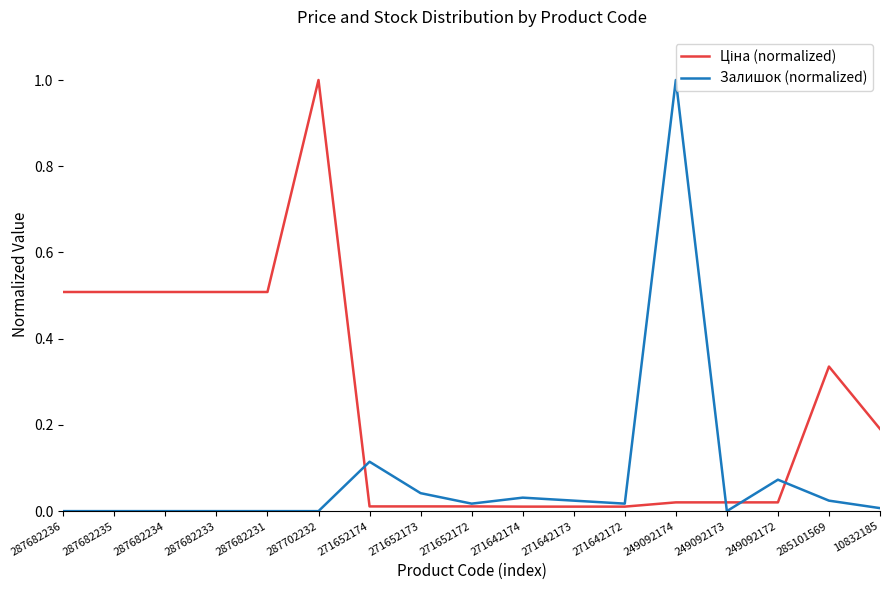

Is it true that Залишок (normalized) equals -0.6 at 287682235?

False